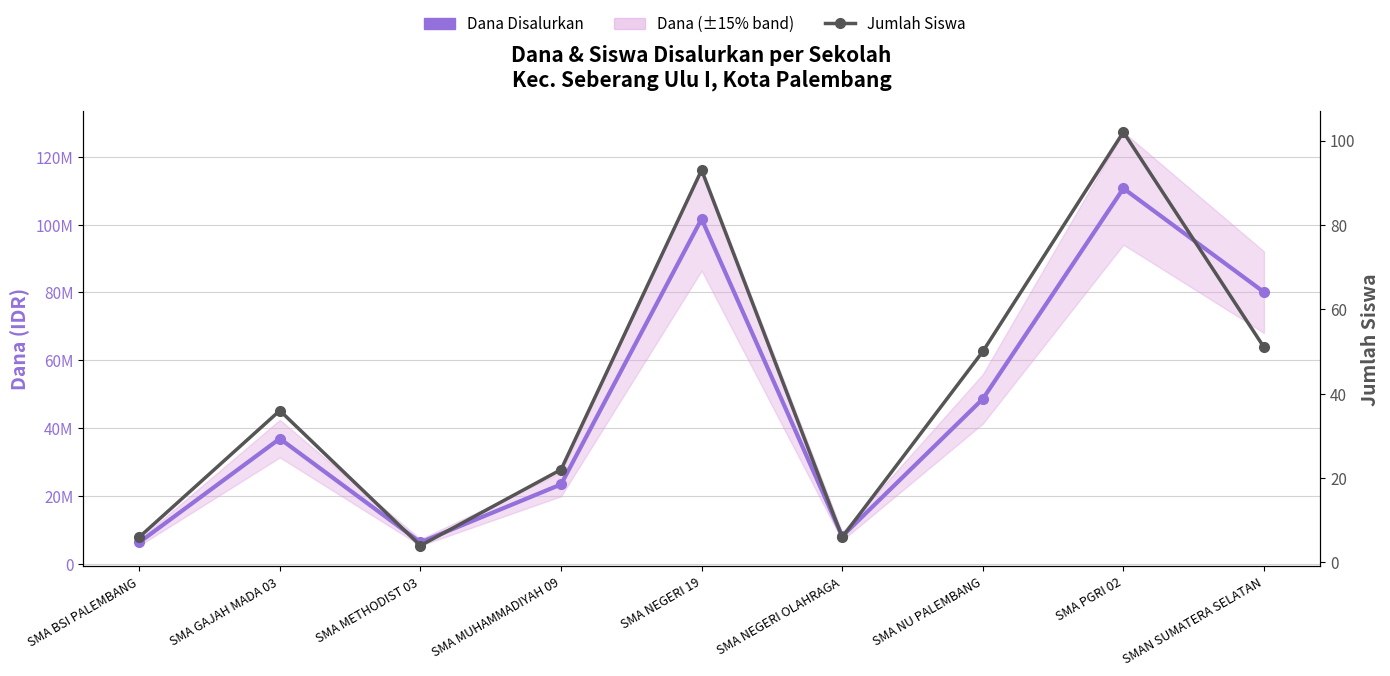

What is the sum of all Jumlah Siswa values?

370